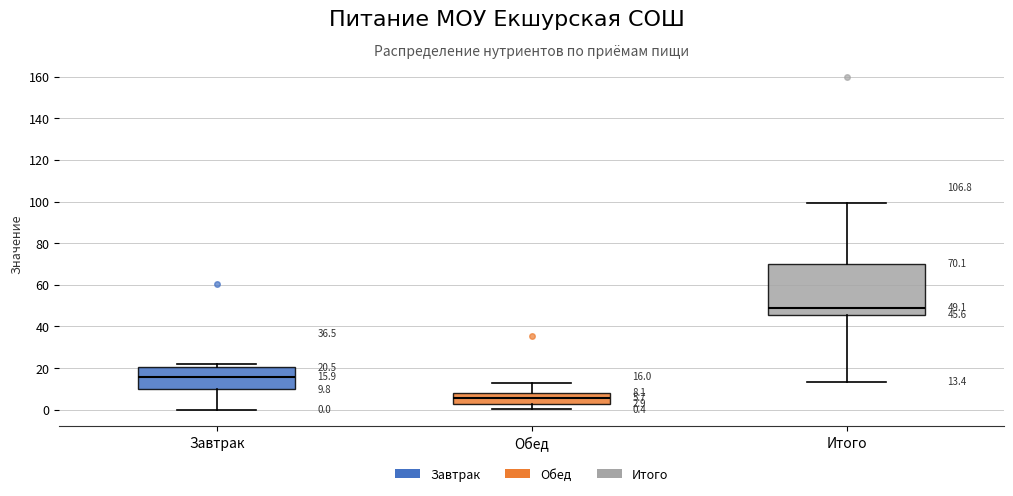

Which box has the highest median line?

Итого